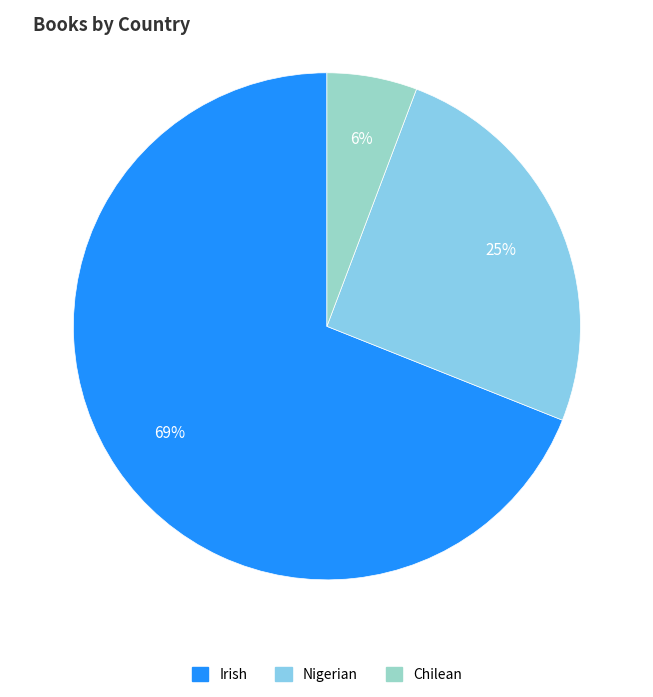

What is the majority slice?

Irish